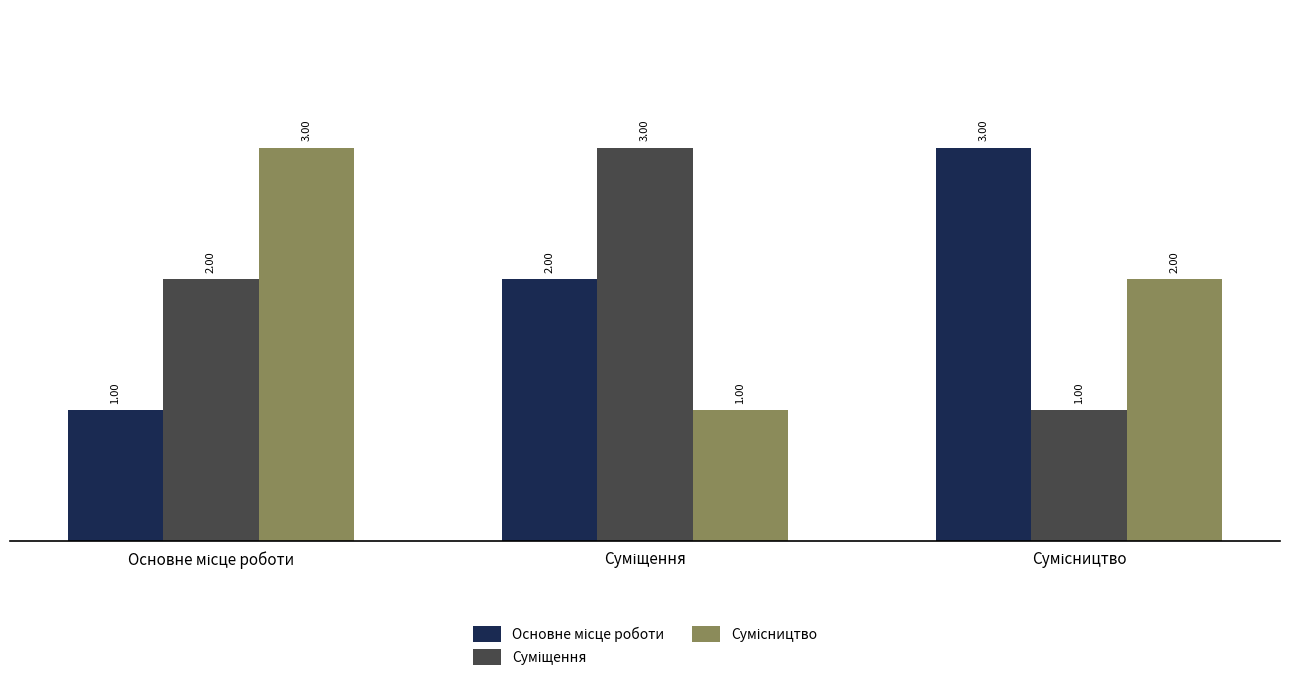

How many bars are there in each group?

3